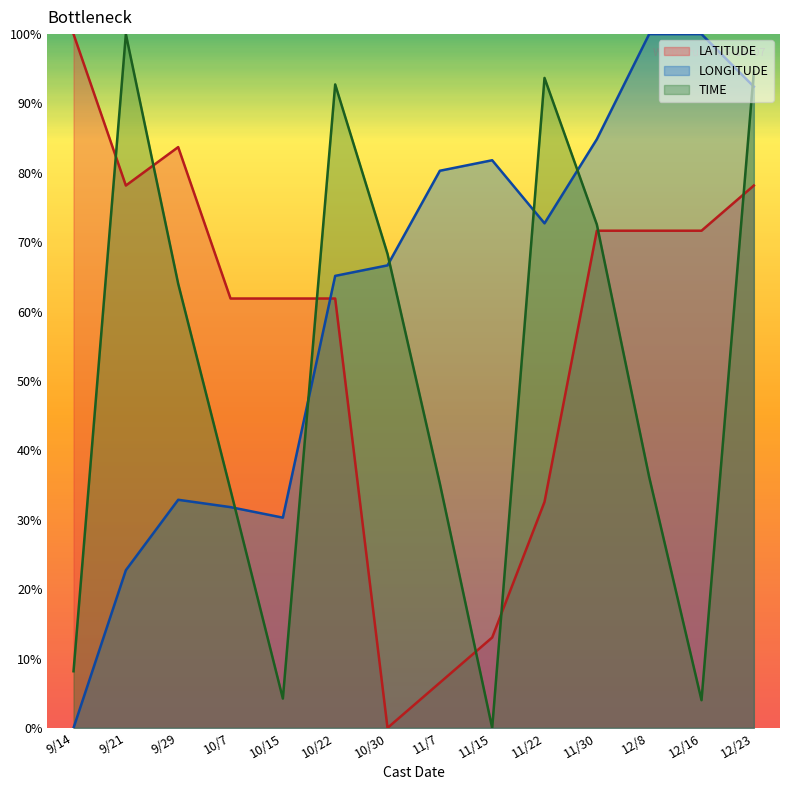

What is the label of the 14th point from the right?

9/14